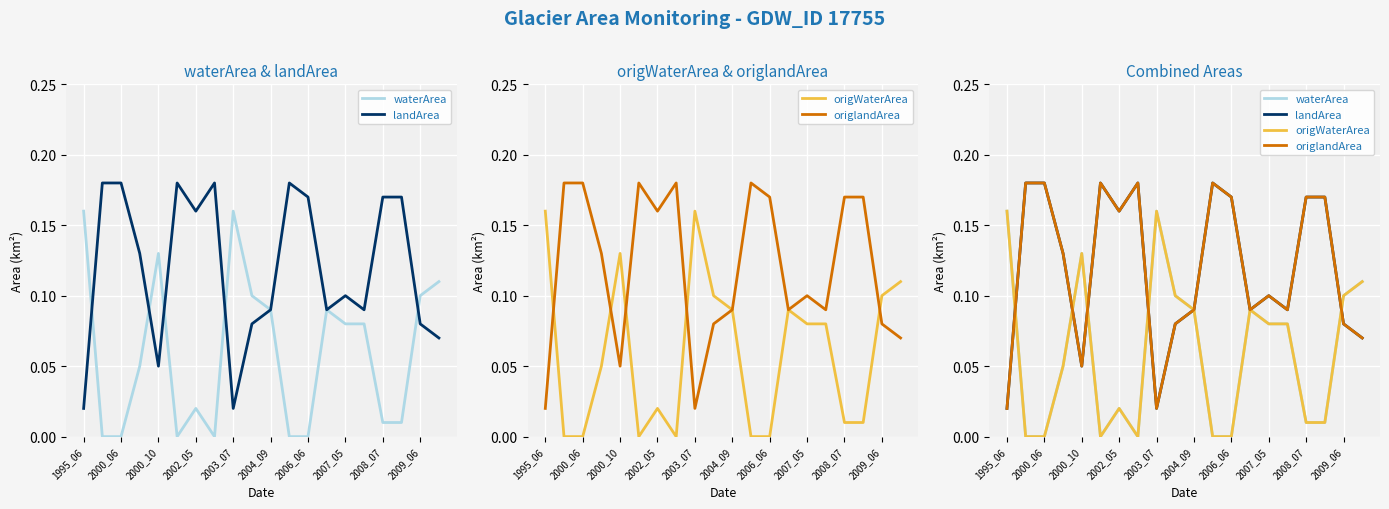

How many series are shown in this chart?

4